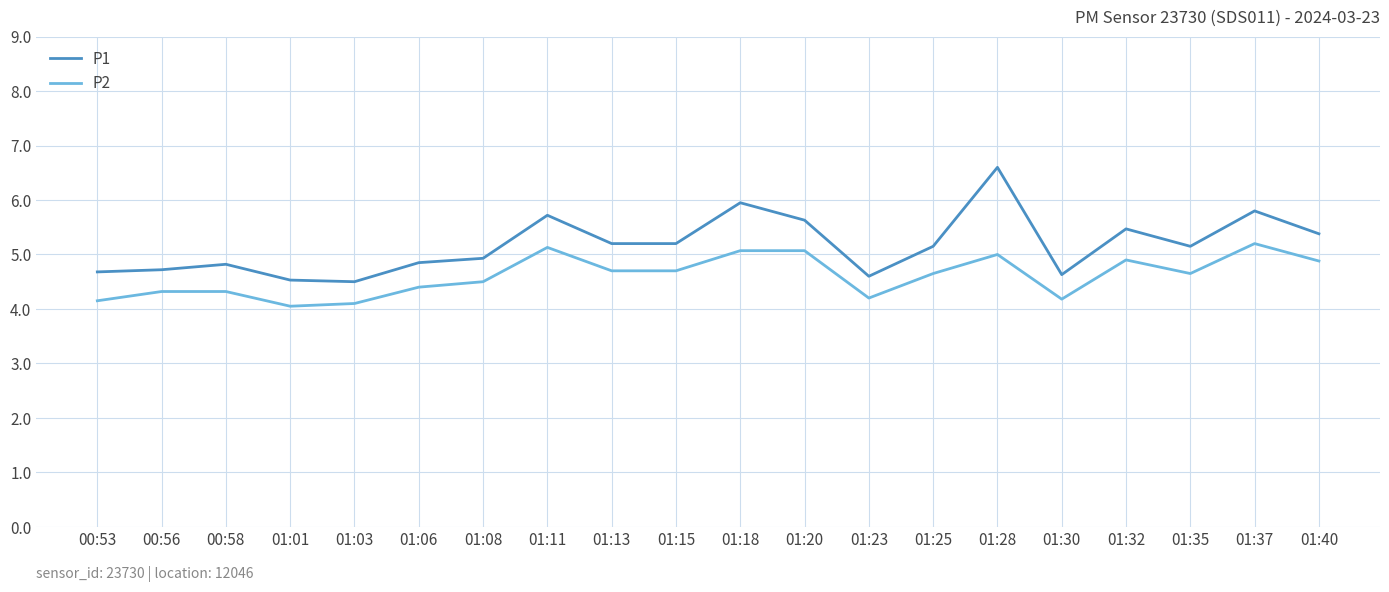

What position from the left is 01:01?

4